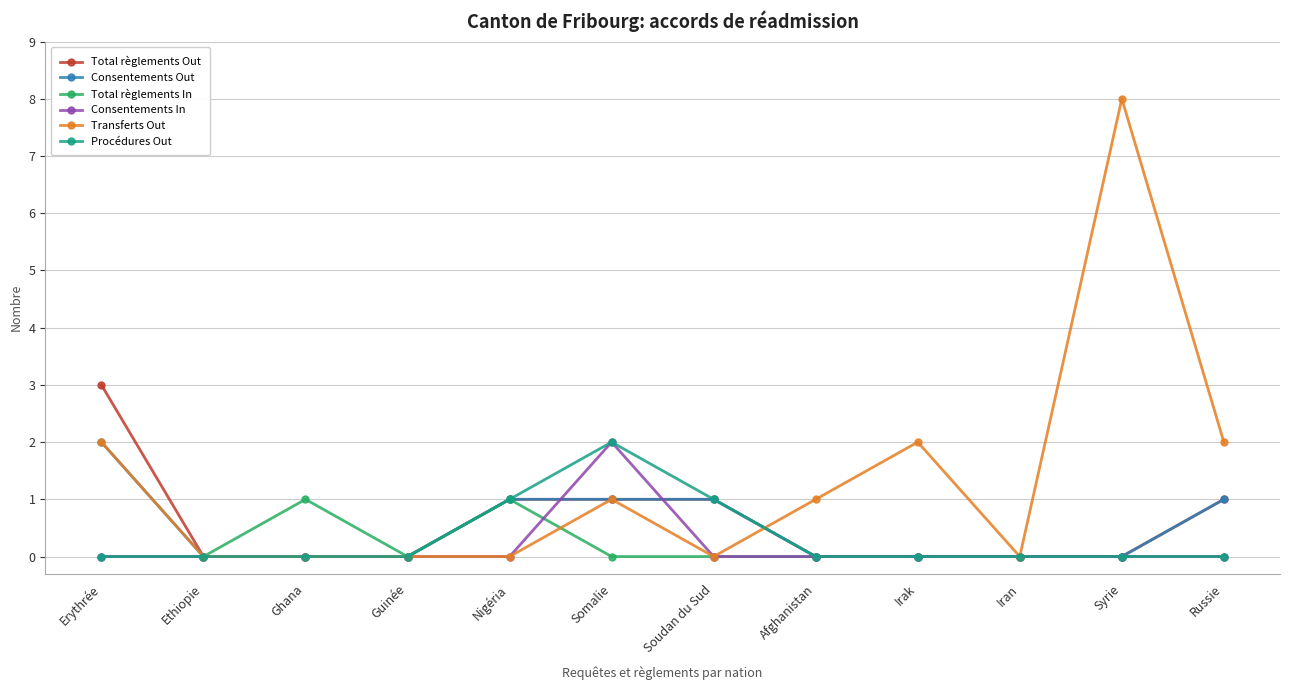

Which series has the widest spread of values?

Transferts Out